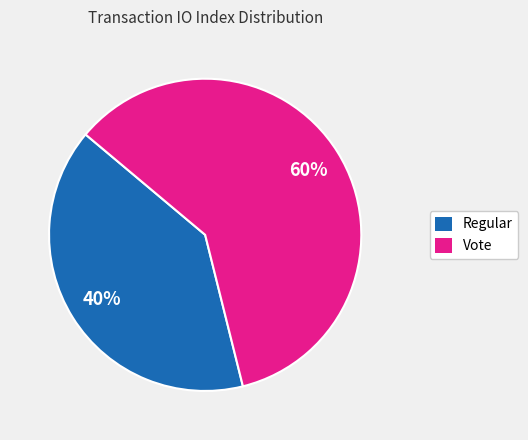

Do Vote and Regular together represent more than half of the pie?

Yes